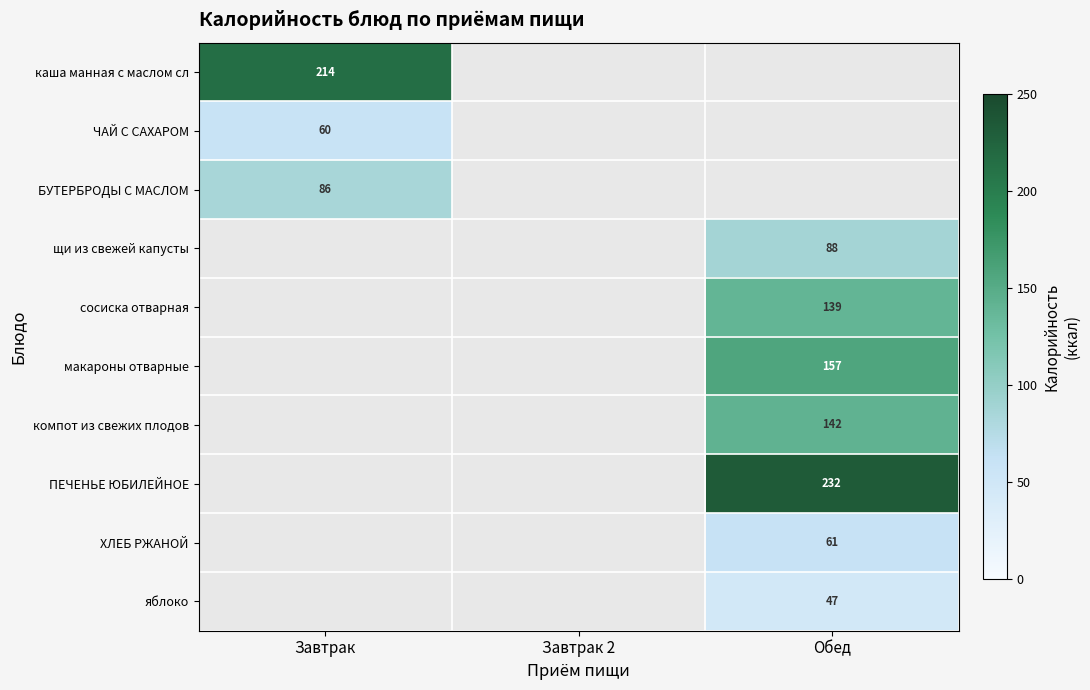

The ЧАЙ С САХАРОМ series shows 60 at Завтрак. True or false?

True